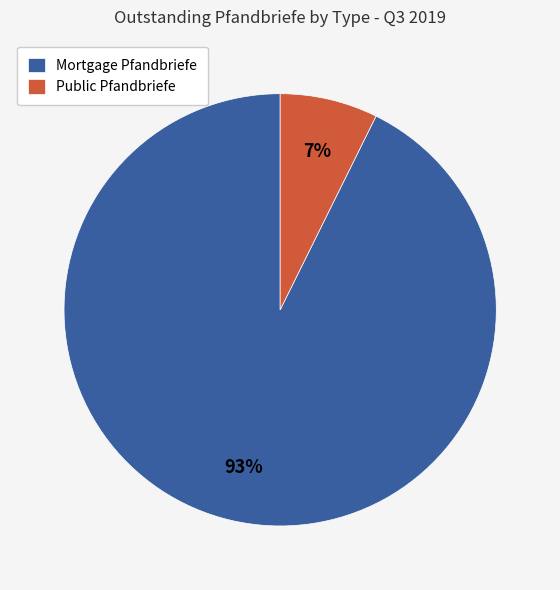

How many segments does this pie chart have?

2